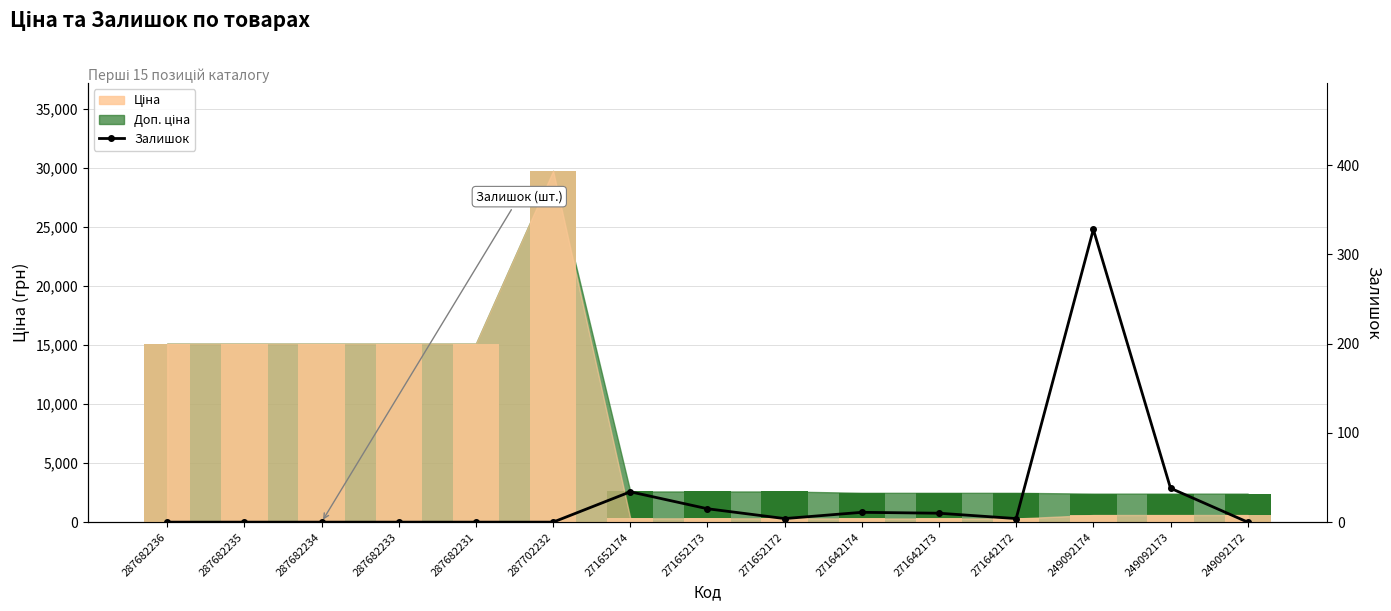

What is the label of the 13th bar from the right?

287682234